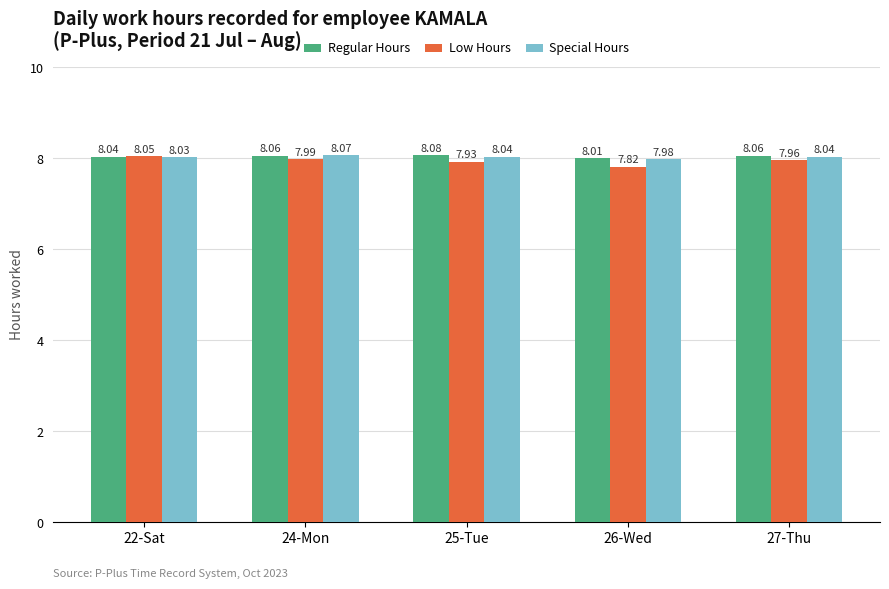

Between 22-Sat and 25-Tue, which series saw the biggest shift?

Low Hours